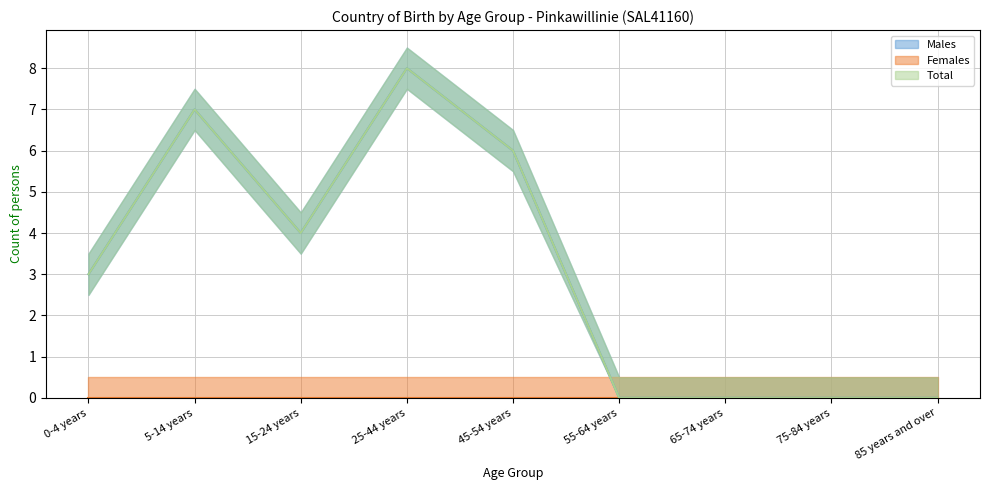

Which series has the largest total across all categories?

Males